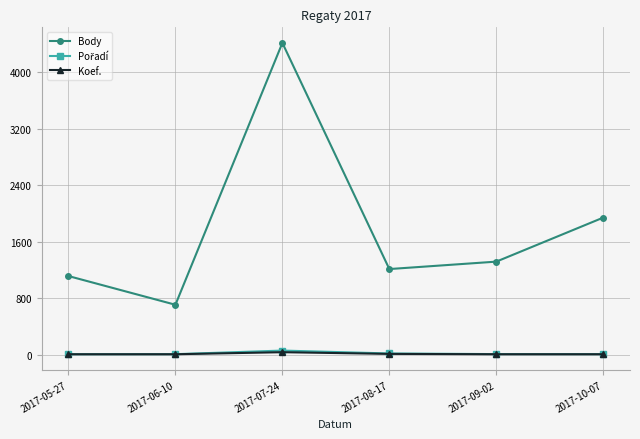

What is the spread (max minus min) of values at 2017-08-17?

1200